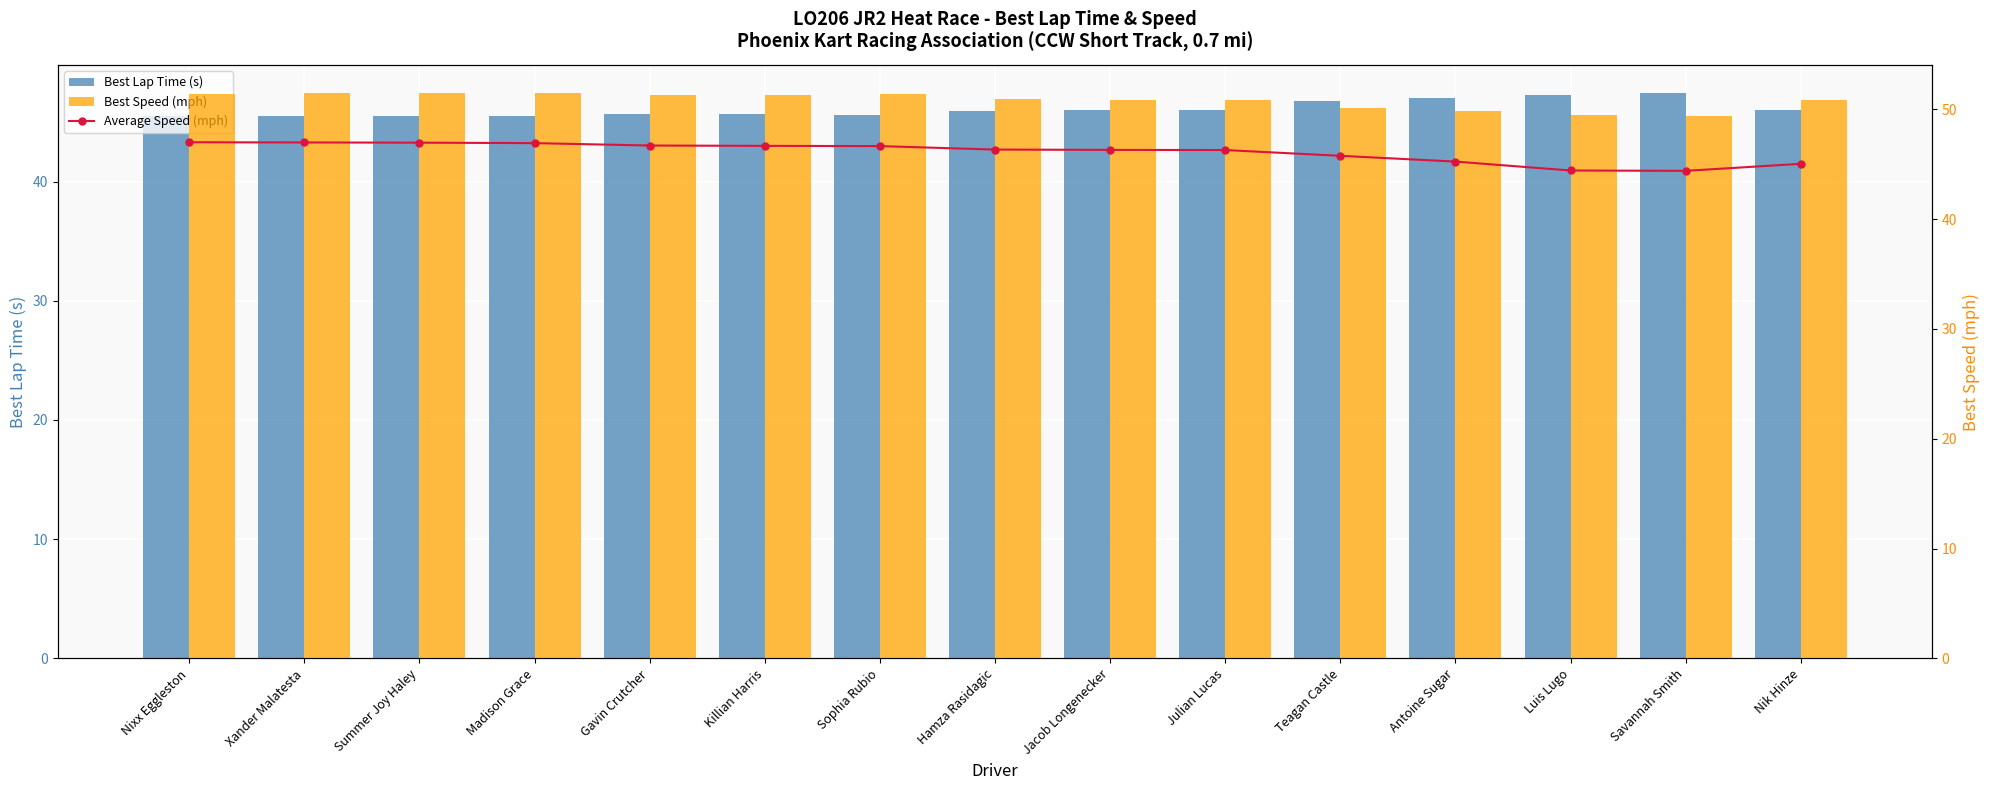

What is the approximate value of Best Lap Time (s) at Xander Malatesta?

45.5